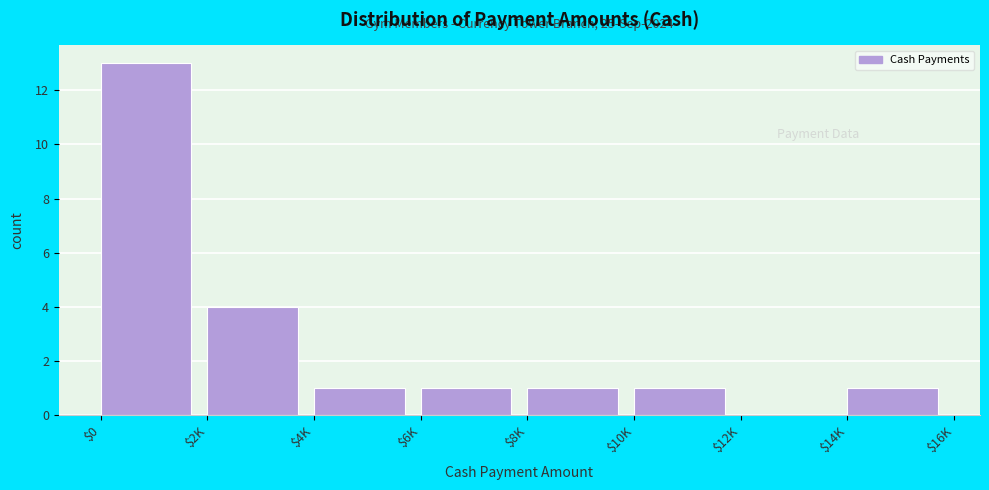

The value at $6K is 1. True or false?

True